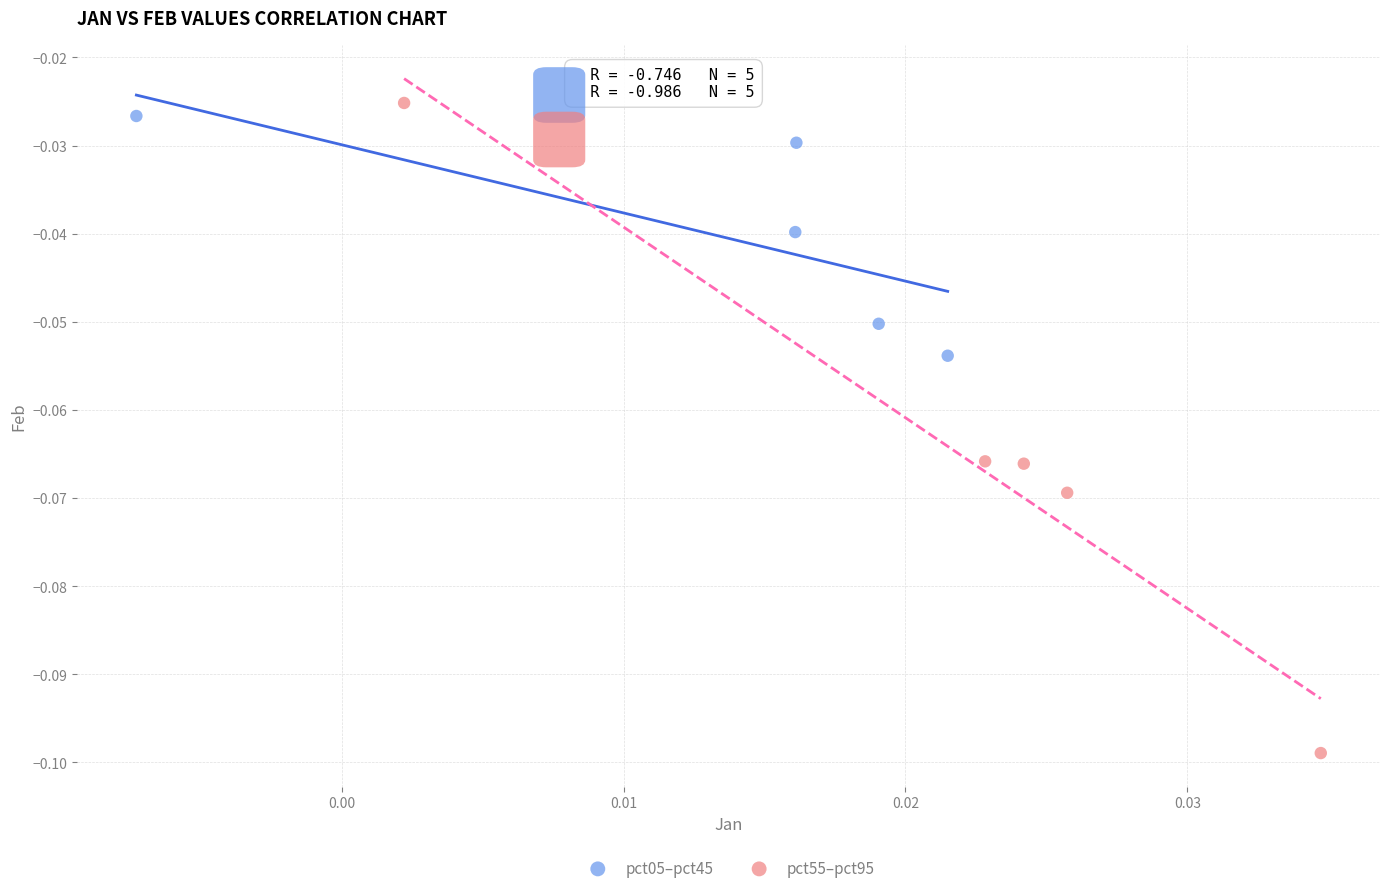

Which series contains the lowest Y value?

pct55–pct95